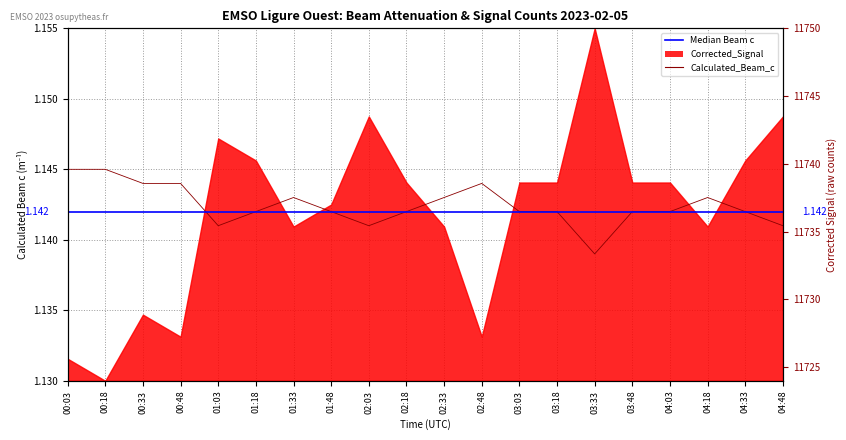

Between 00:18 and 01:18, which series saw the biggest shift?

Signal_Counts_scaled